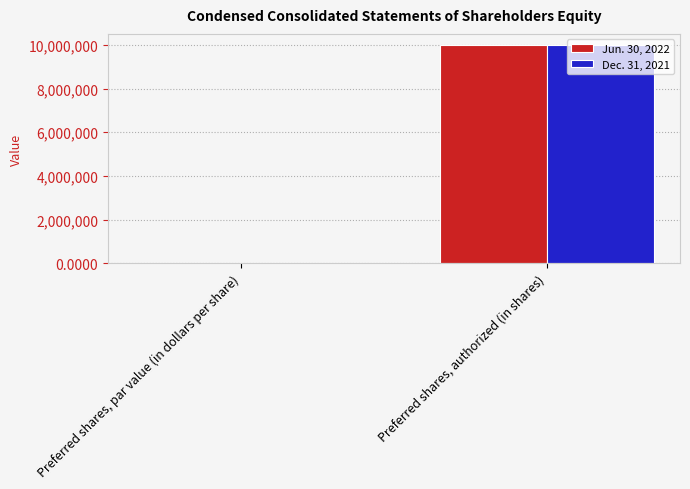

The value of Jun. 30, 2022 at Preferred shares, par value (in dollars per share) is 0.0. True or false?

True